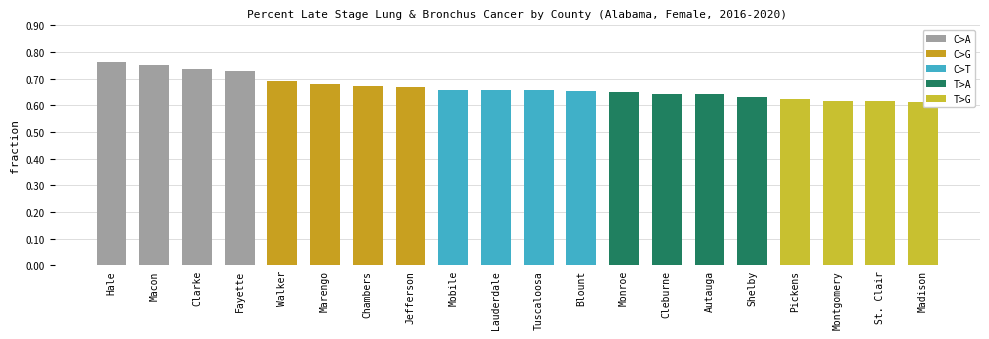

How many distinct data groups are displayed?

1